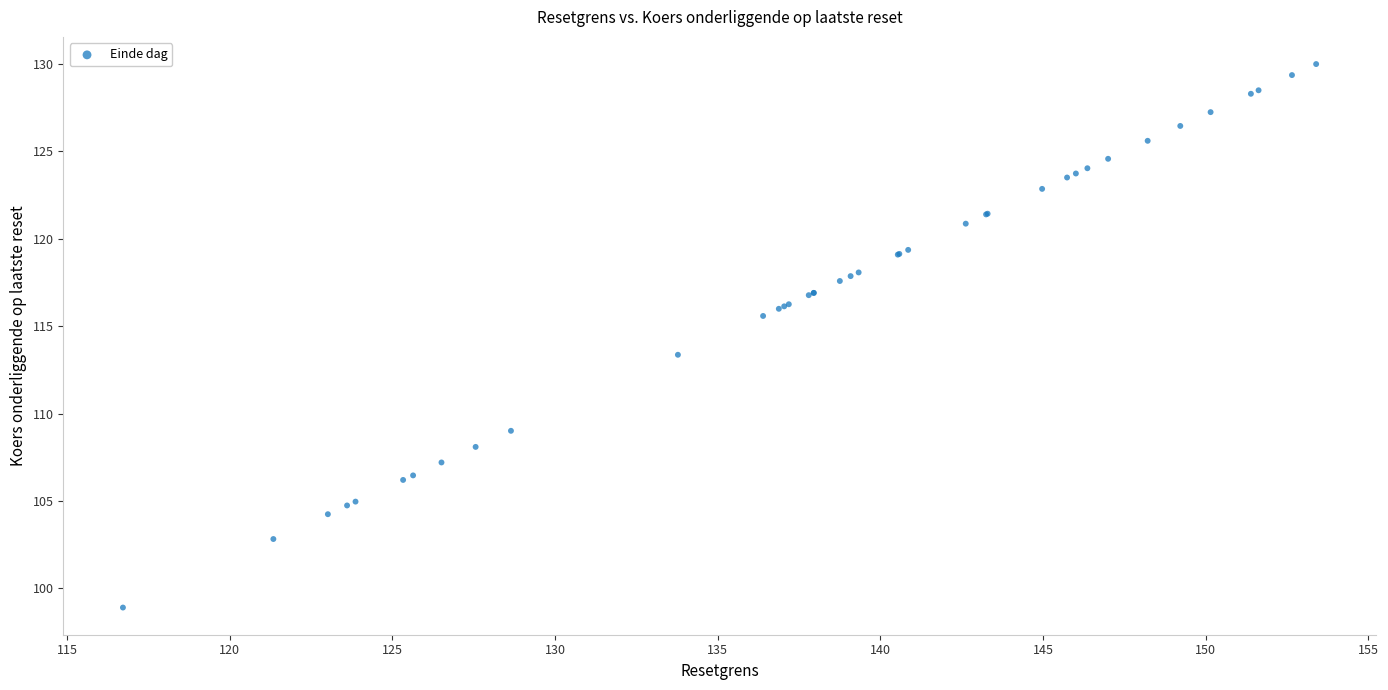

What Y value in the scatter plot is closest to 114?

113.4